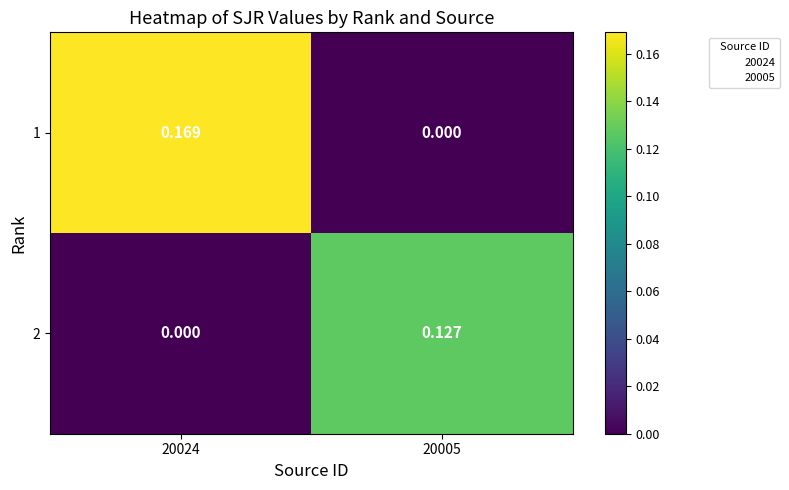

Reading left to right, extract all data points from this chart.

1: 20024=0.2	20005=0.0
2: 20024=0.0	20005=0.1